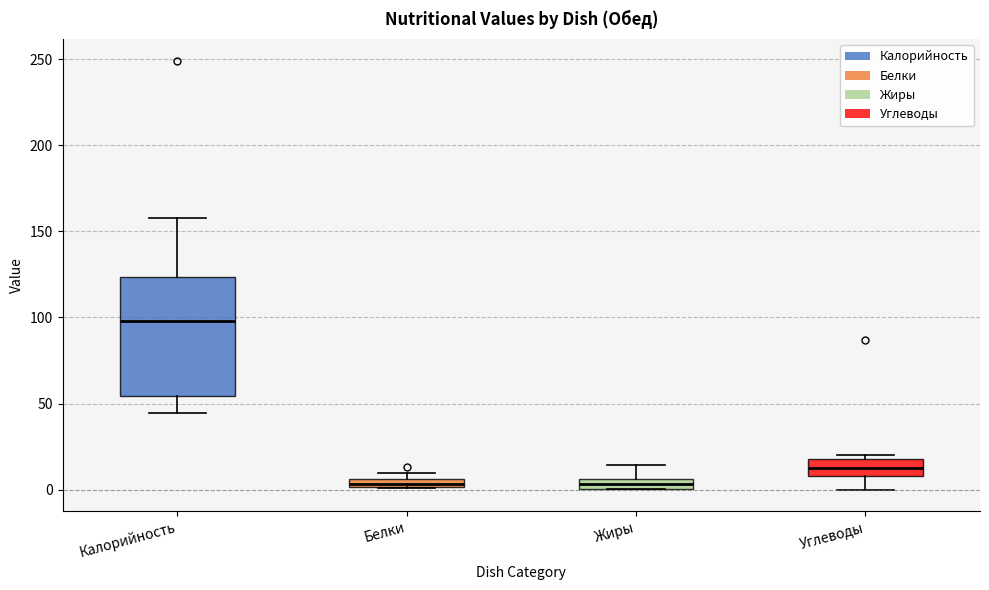

Which box is the tallest, from its lower edge to its upper edge?

Калорийность